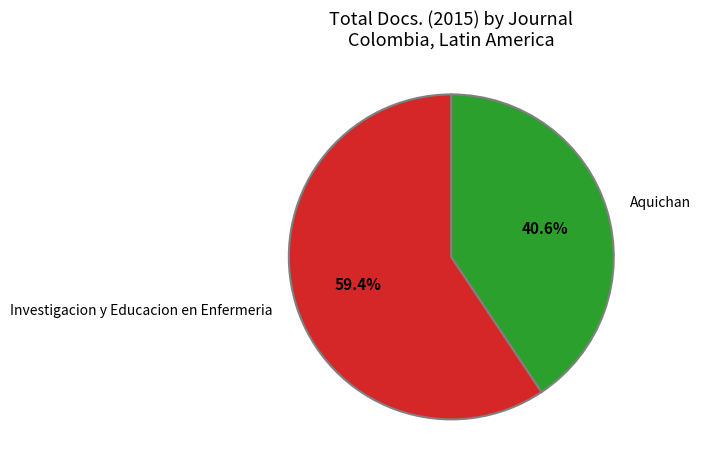

What is the smallest slice in the pie chart?

Aquichan